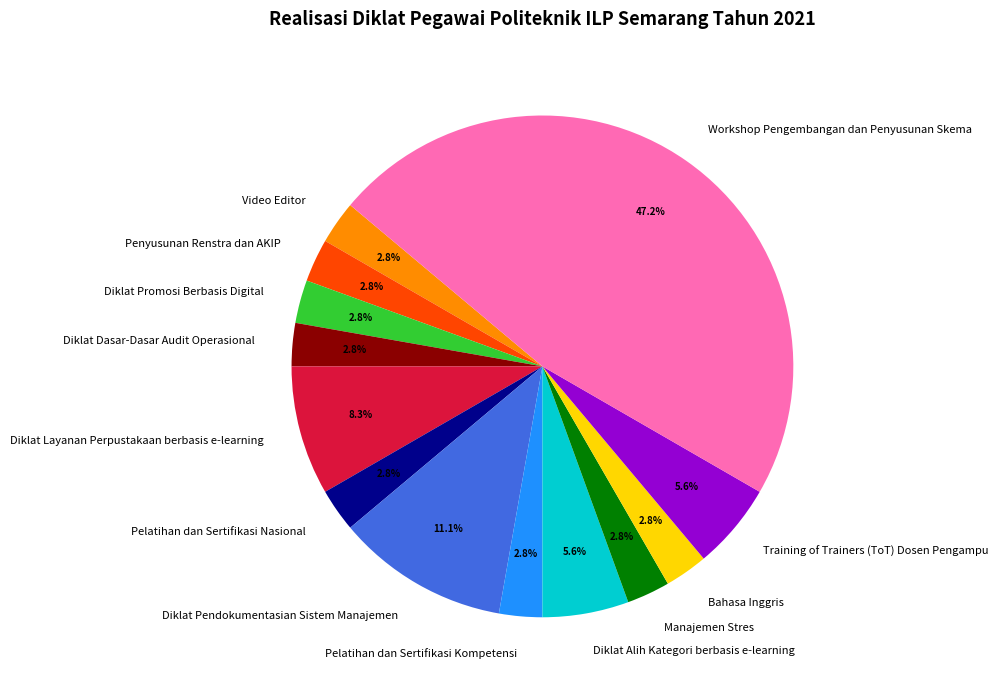

Combined, do Diklat Alih Kategori berbasis e-learning and Training of Trainers (ToT) Dosen Pengampu account for over 50%?

No